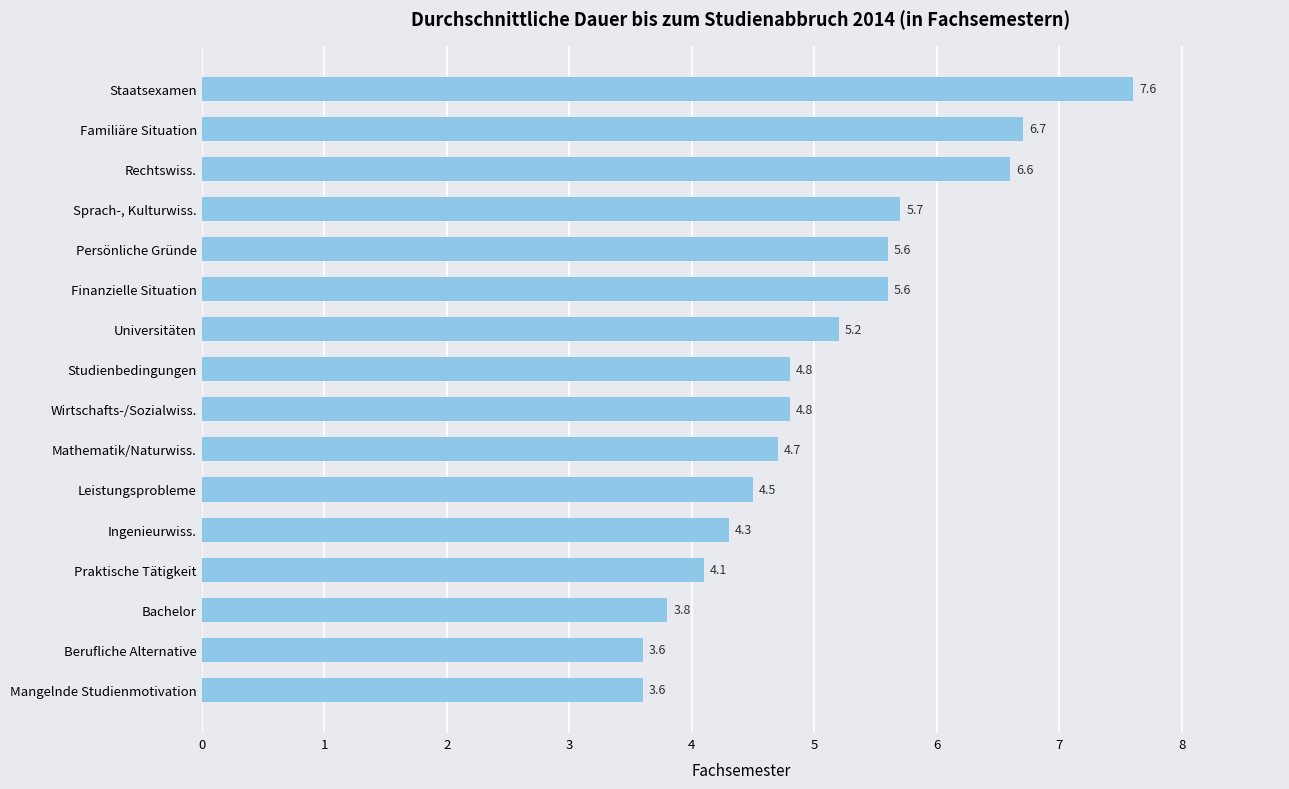

Reading top to bottom, transcribe all the data shown in this chart.

Staatsexamen=7.6	Familiäre Situation=6.7	Rechtswiss.=6.6	Sprach-, Kulturwiss.=5.7	Persönliche Gründe=5.6	Finanzielle Situation=5.6	Universitäten=5.2	Studienbedingungen=4.8	Wirtschafts-/Sozialwiss.=4.8	Mathematik/Naturwiss.=4.7	Leistungsprobleme=4.5	Ingenieurwiss.=4.3	Praktische Tätigkeit=4.1	Bachelor=3.8	Berufliche Alternative=3.6	Mangelnde Studienmotivation=3.6